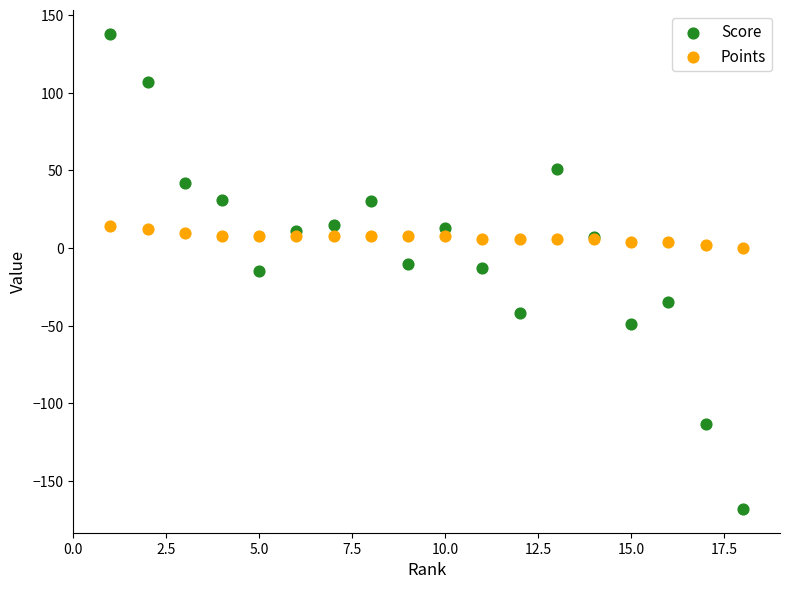

What are all the series names shown in the legend?

Score, Points